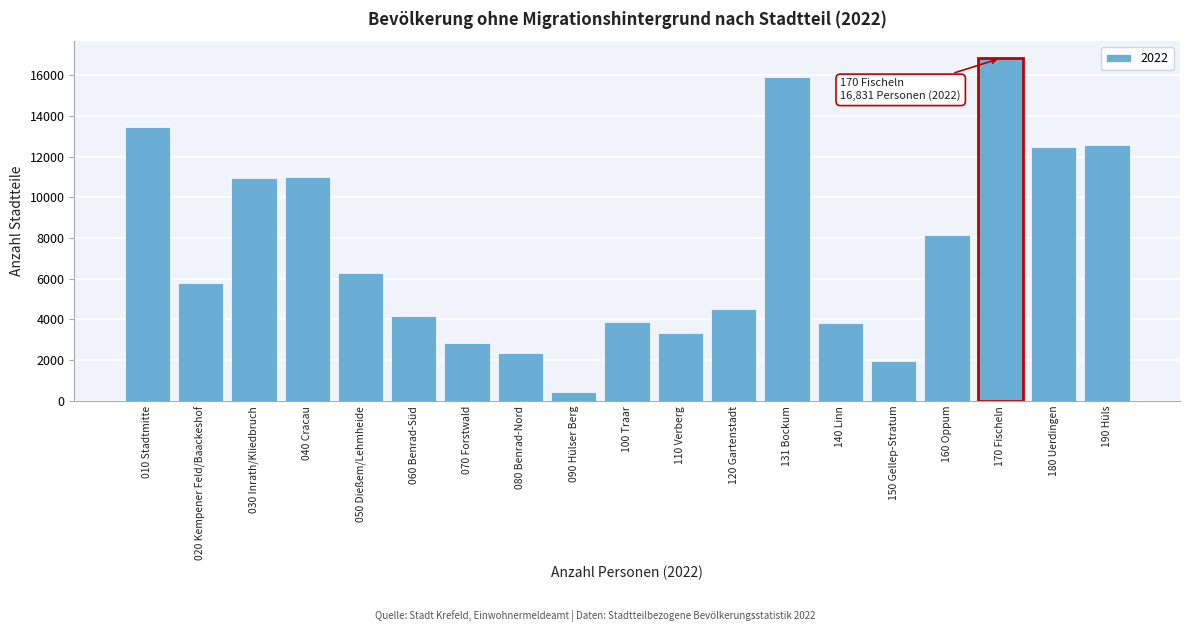

At which label is the value closest to 8643?

160 Oppum